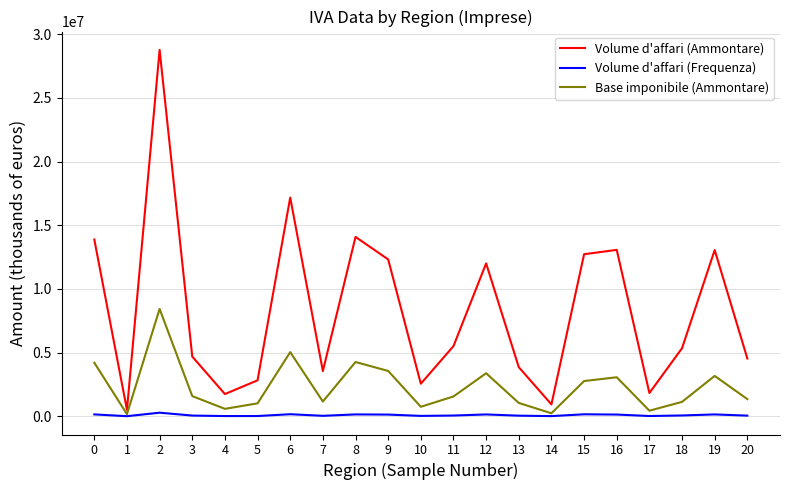

True or false: Volume d'affari (Ammontare) has more than 2 points higher than both neighbors.

True